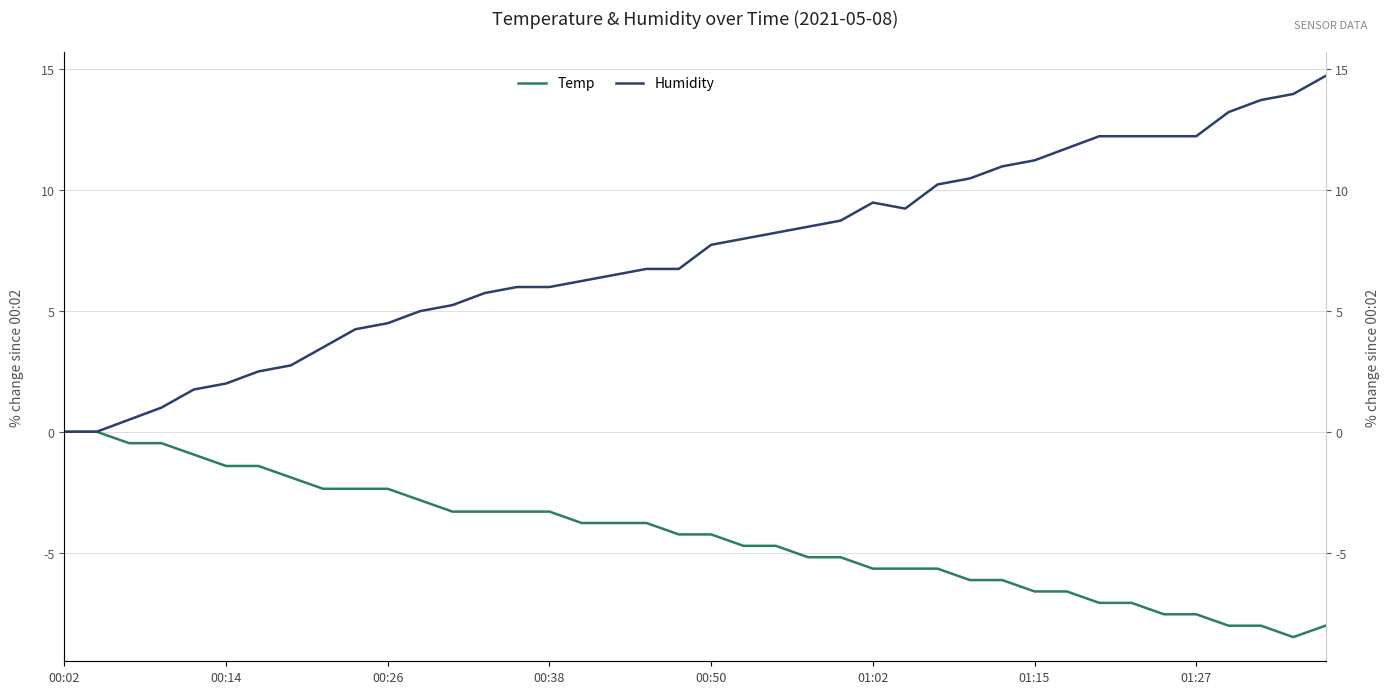

True or false: Humidity has a value of 2.8 at 00:14.

False